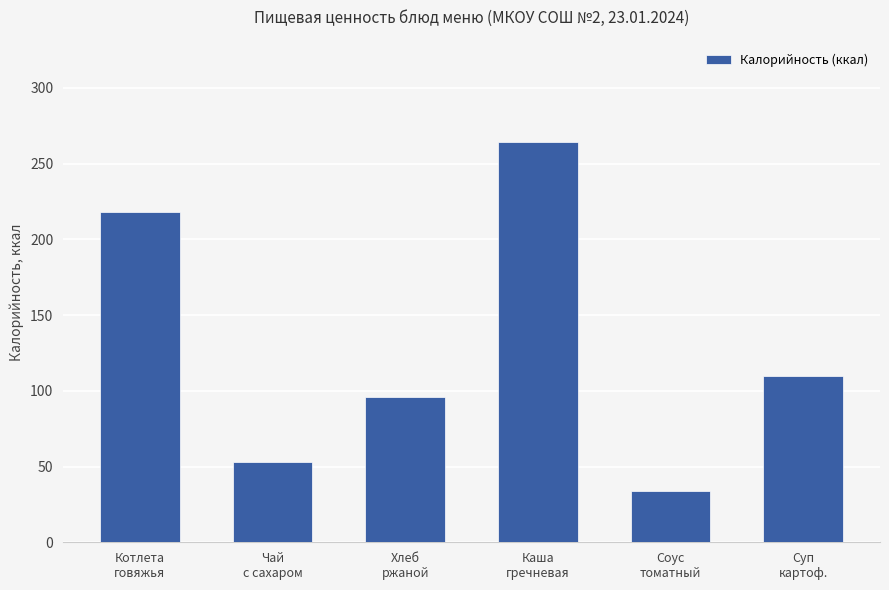

True or false: the data shows 46 at Суп
картоф..

False